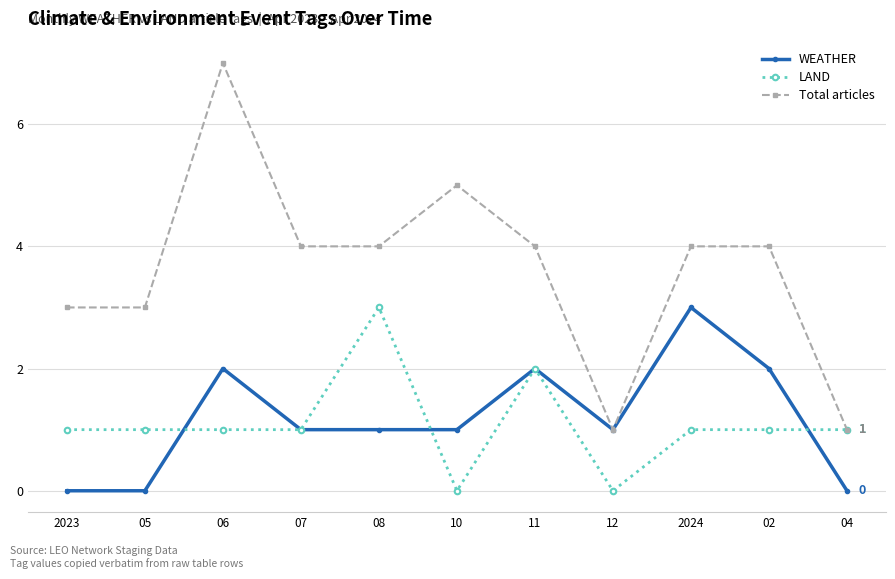

What position from the left is 11?

7